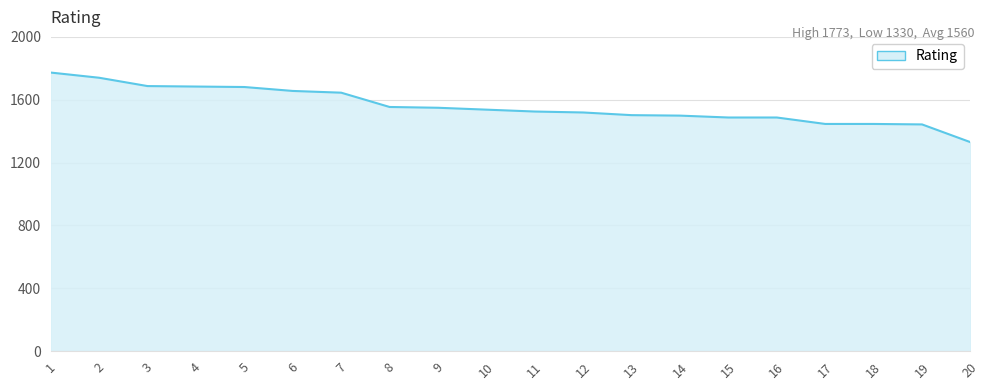

What is the approximate value at 20?

1330